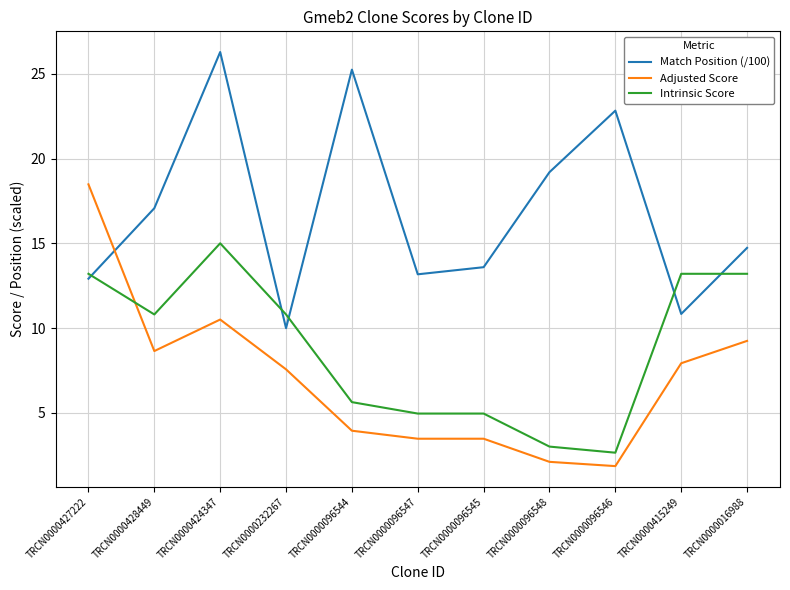

Where is the first local maximum for Intrinsic Score?

TRCN0000424347